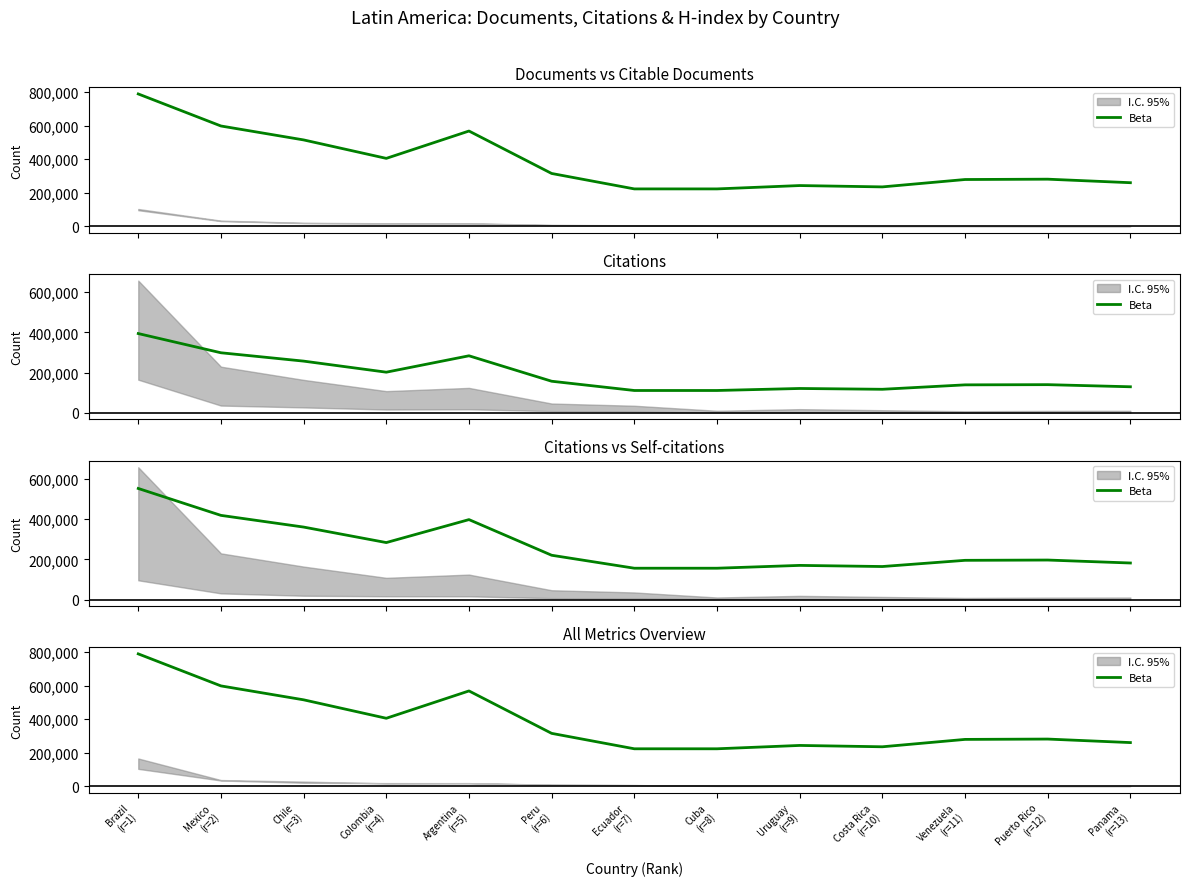

What is the maximum value shown in the chart?

789000